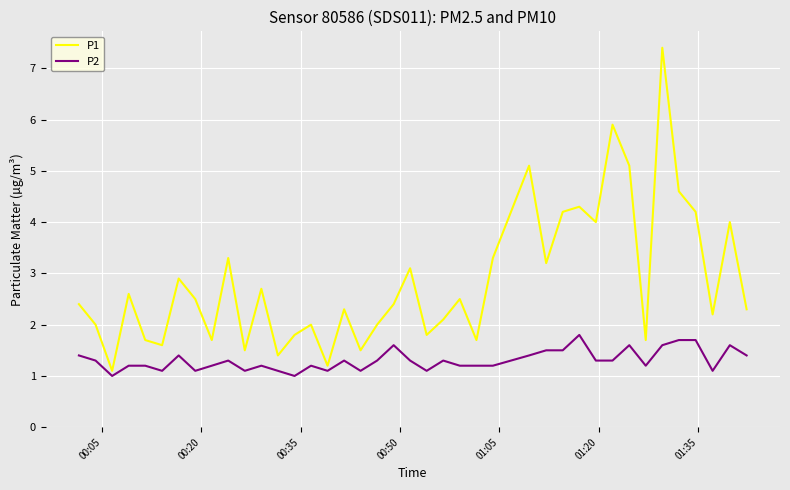

True or false: P1 has more than 1 points higher than both neighbors.

True